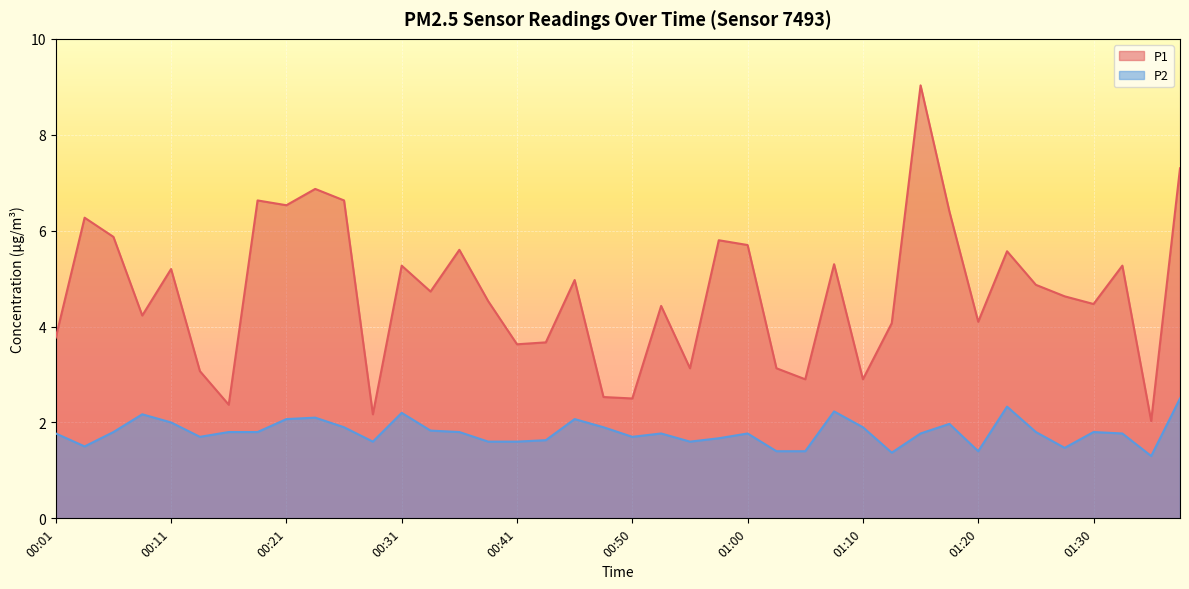

True or false: P1 and P2 cross at least once.

False